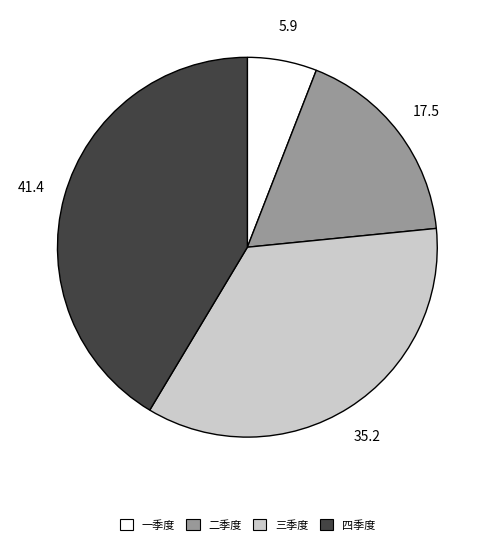

Which slice is the smallest?

一季度